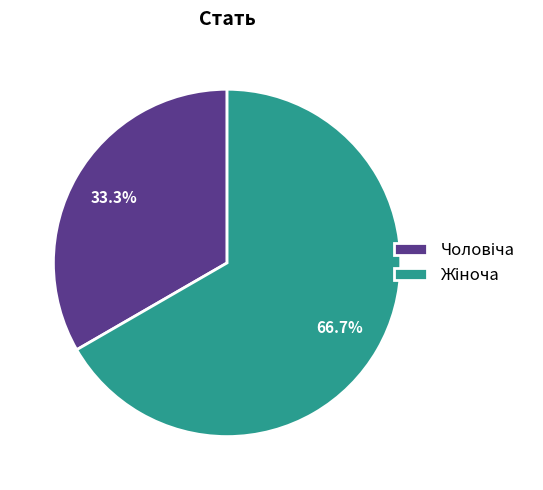

Does any single category account for the majority?

Yes